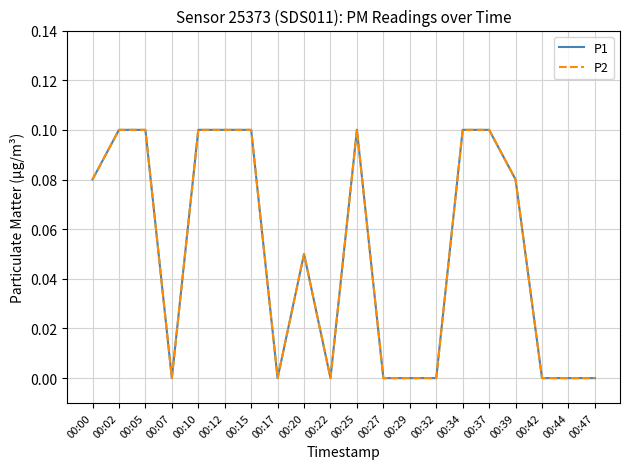

Where is the first local minimum for P2?

00:07